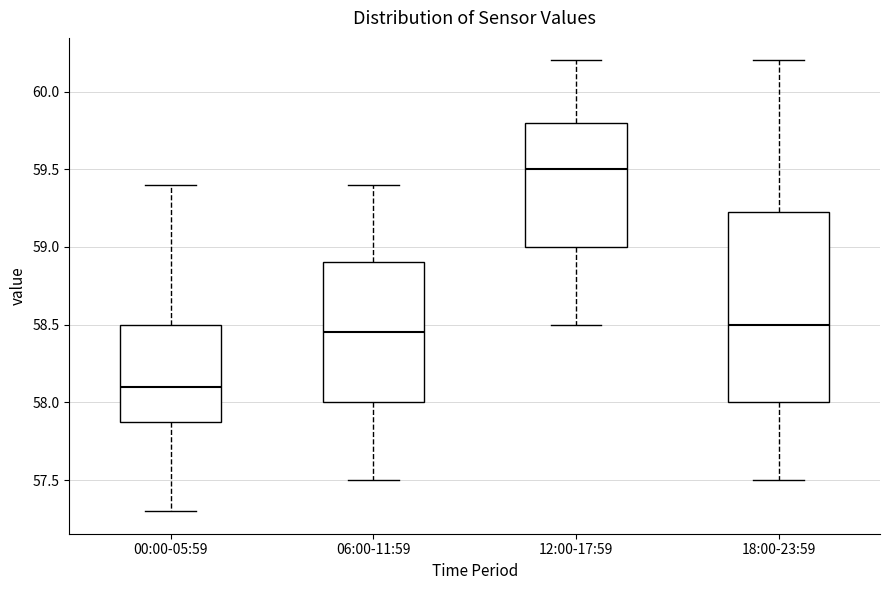

Where is the upper edge of the box for 12:00-17:59 on the y-axis? The values are not printed on the chart, so give them approximately, as read against the axis.

59.80